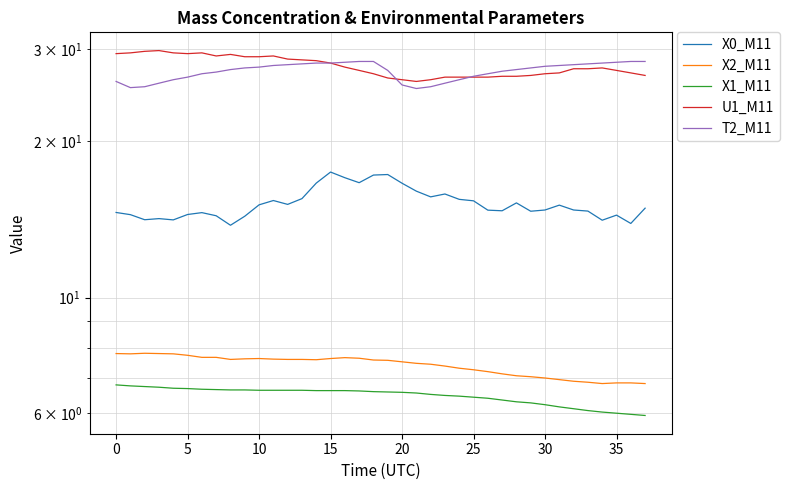

Which series changed the most between 14 and 18?

U1_M11